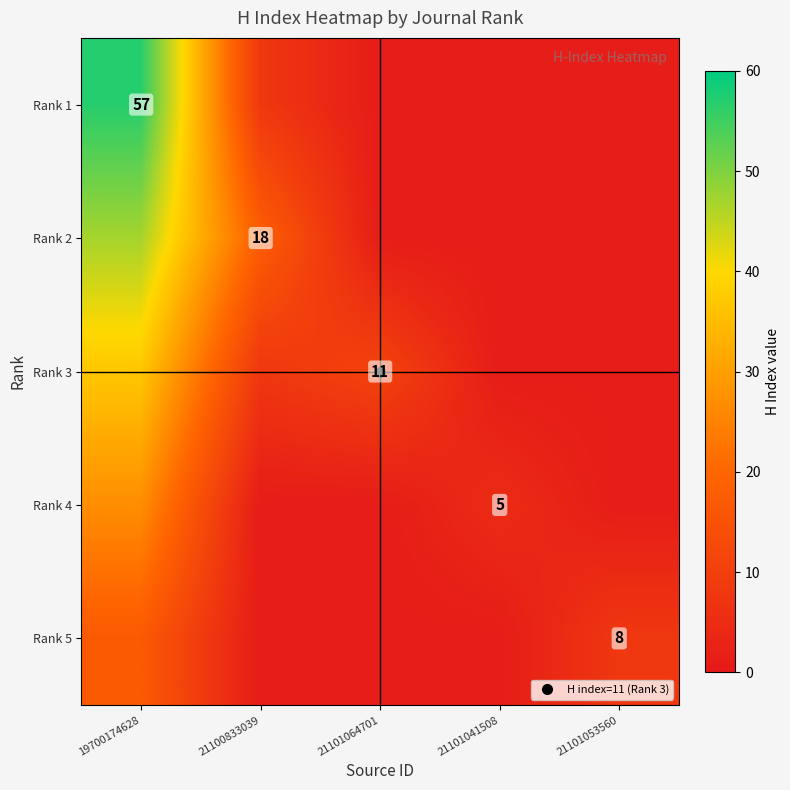

True or false: Rank 4 has a value of 5 at 21101041508.

True